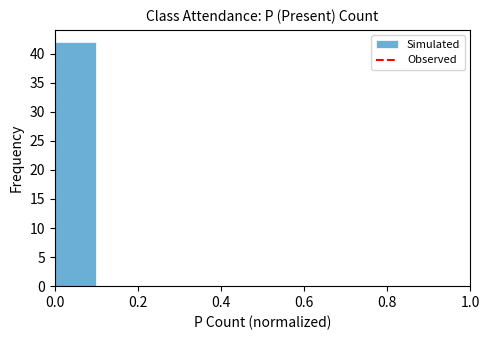

Reading left to right, list every bar in this chart as the range it spans on the x-axis followed by its height. The values are not printed on the chart, so give them approximately, as read against the axis.

0.0 to 0.1: 42
0.1 to 0.2: 0
0.2 to 0.3: 0
0.3 to 0.4: 0
0.4 to 0.5: 0
0.5 to 0.6: 0
0.6 to 0.7: 0
0.7 to 0.8: 0
0.8 to 0.9: 0
0.9 to 1.0: 0